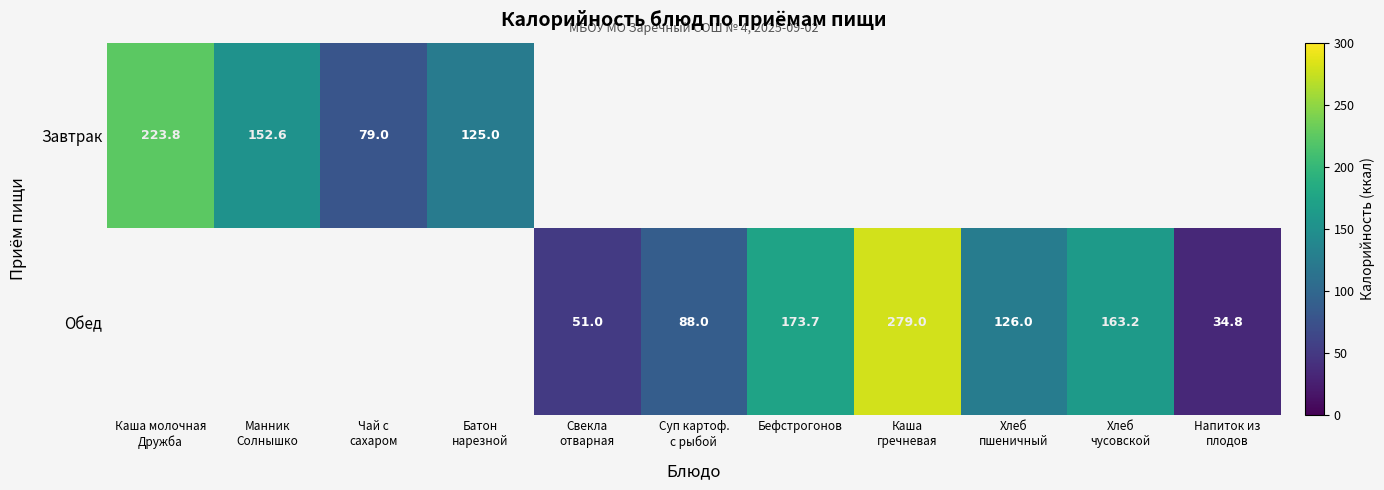

How many data points in Обед are above 34?

7